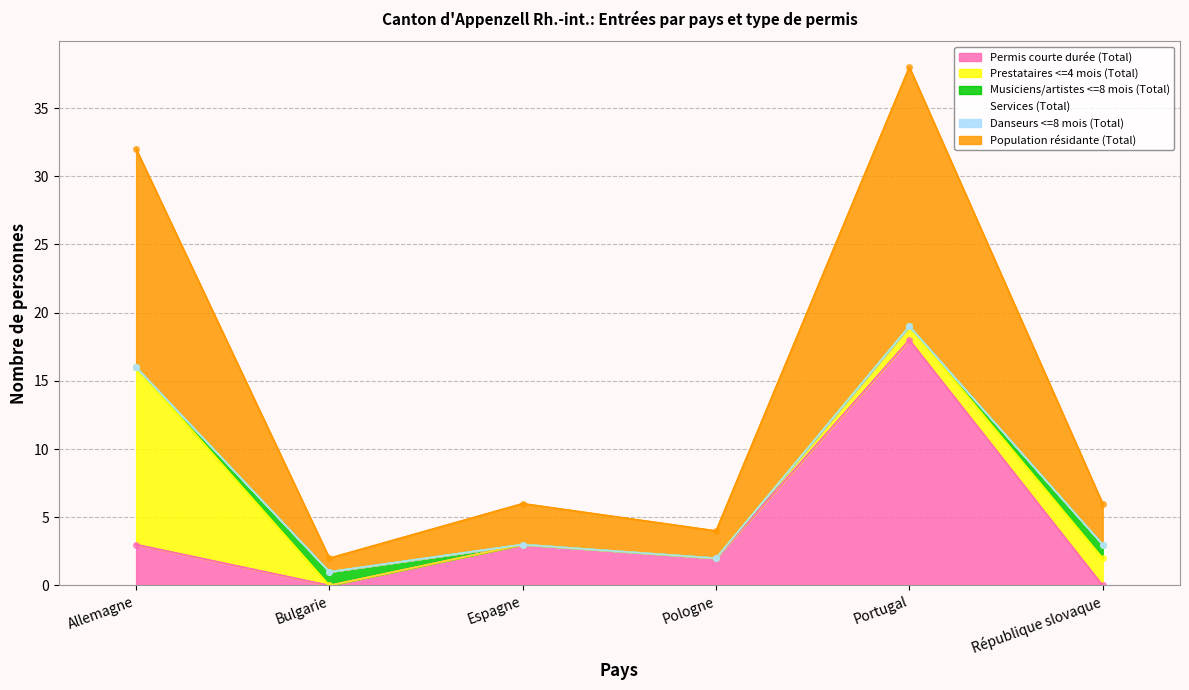

The Musiciens/artistes <=8 mois (Total) series shows -1 at Pologne. True or false?

False